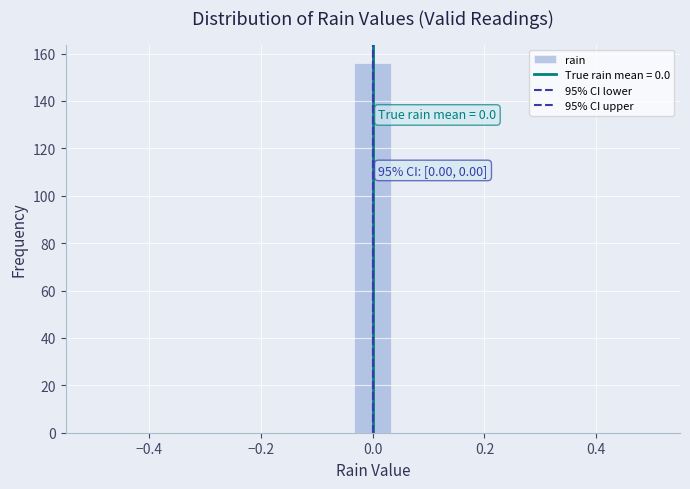

Around what value on the x-axis is the tallest bar? Give the approximate position of its centre, as read against the axis.

0.00